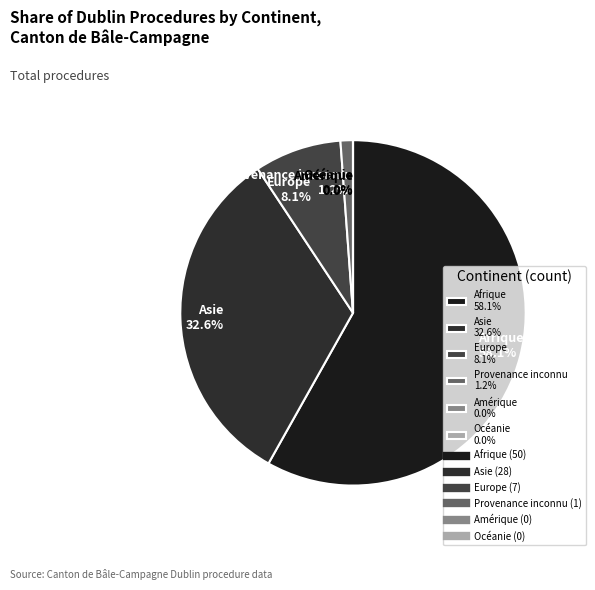

To the nearest percent, what percentage of the pie is Provenance inconnu?

1%